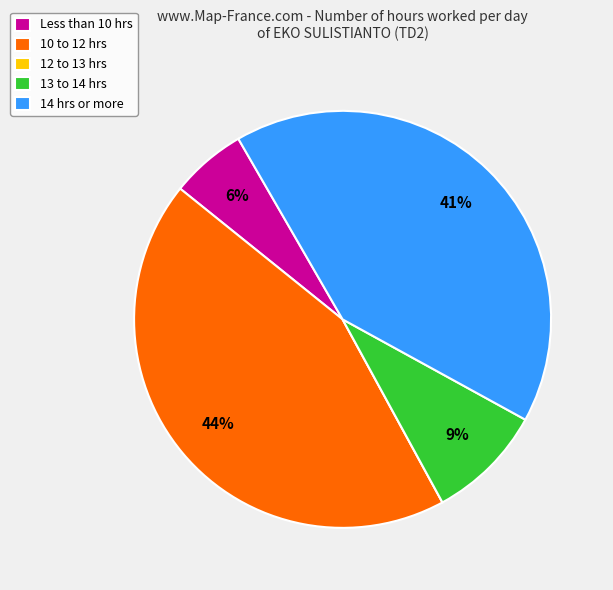

To the nearest percent, what is the difference between the largest and smallest slice percentages?

44%